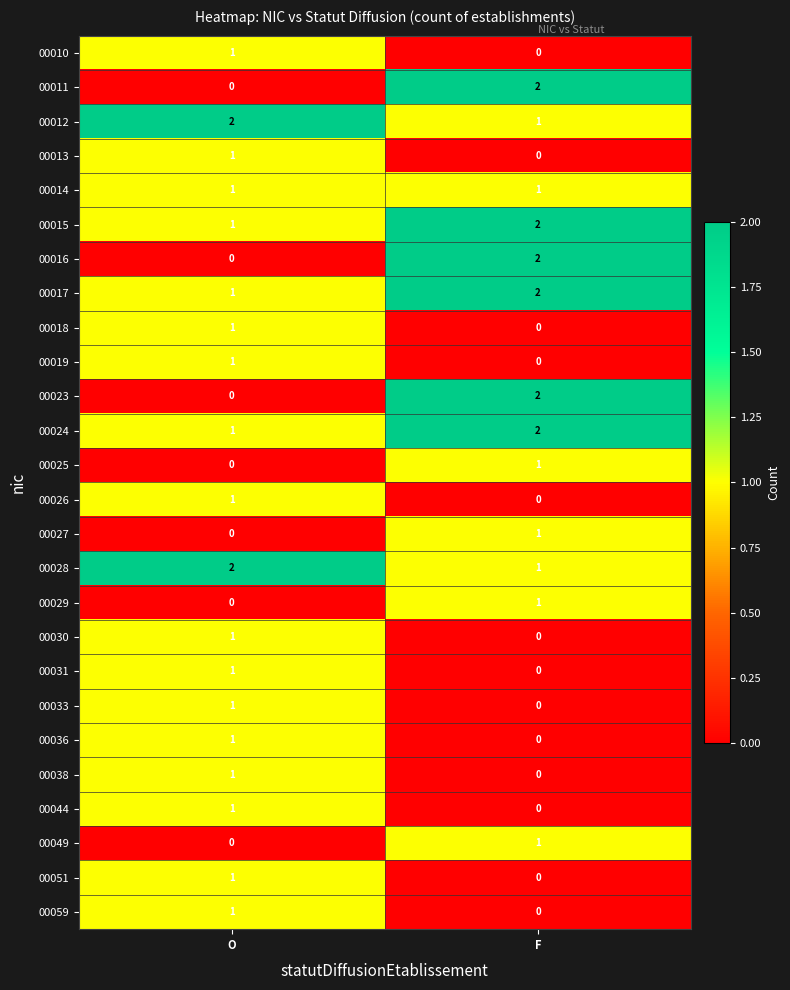

What is the total value across all series at O?

21